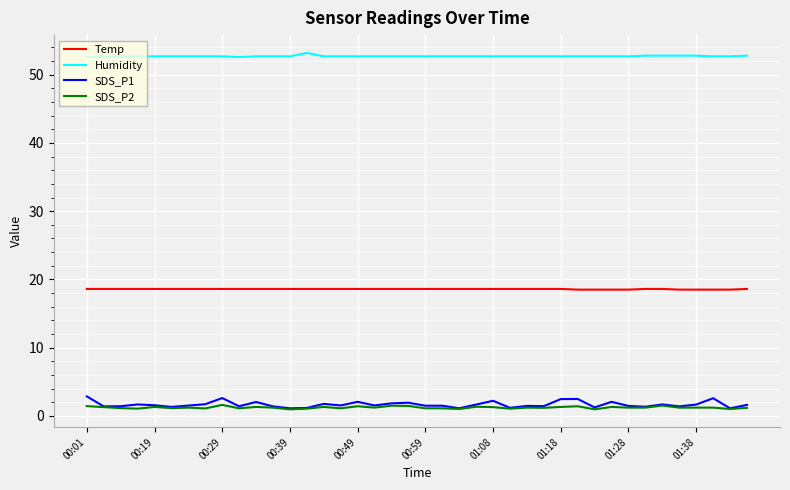

List the series in order of their peak value, highest first.

Humidity, Temp, SDS_P1, SDS_P2